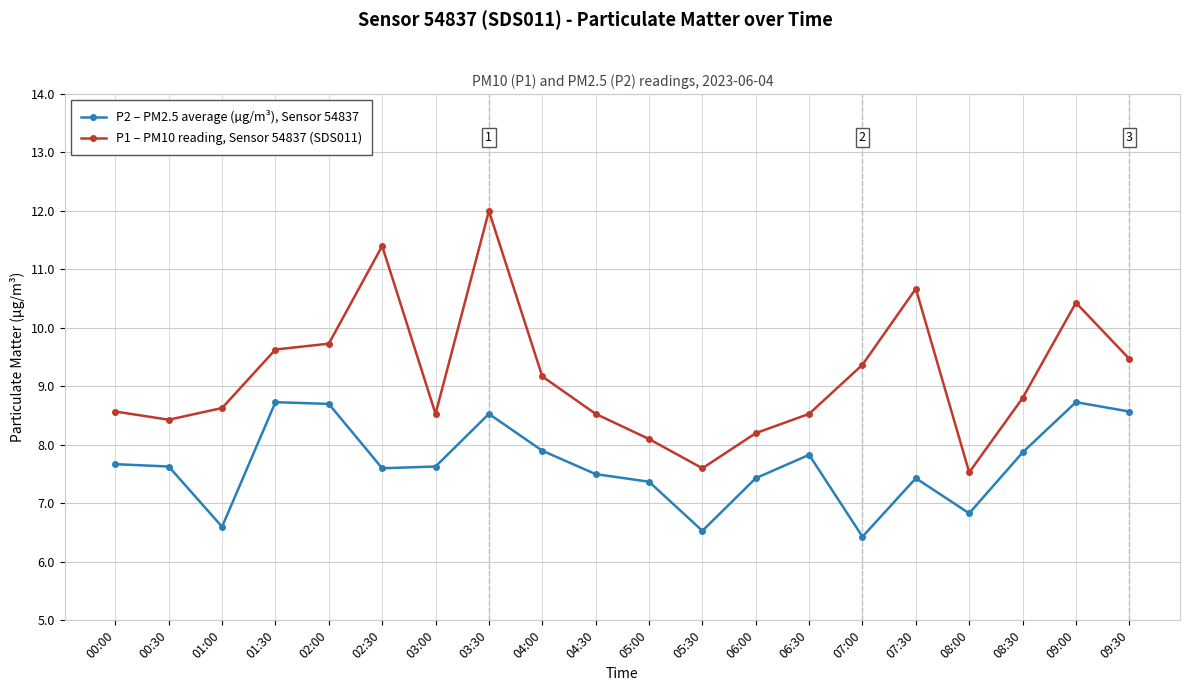

In P1 – PM10 reading, Sensor 54837 (SDS011), how many points are lower than both neighbors (excluding endpoints)?

4